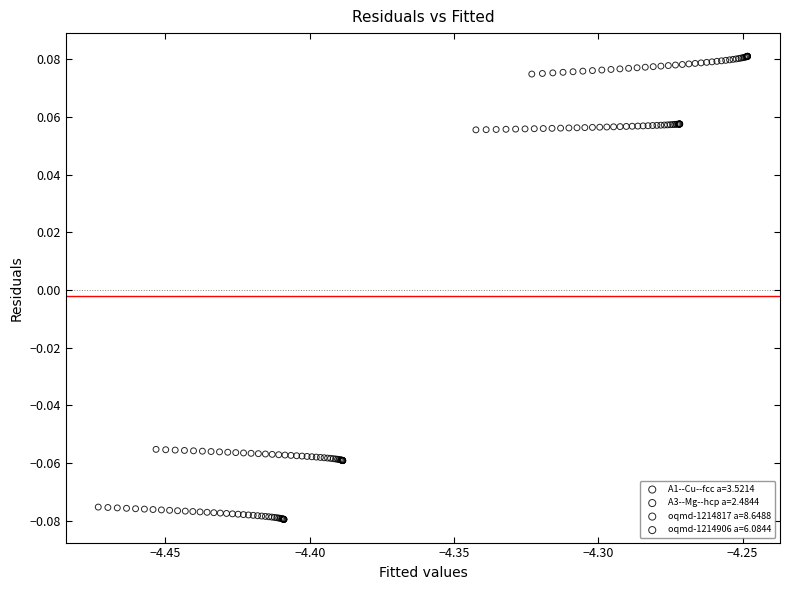

Which series reaches the minimum Y coordinate?

A1--Cu--fcc a=3.5214